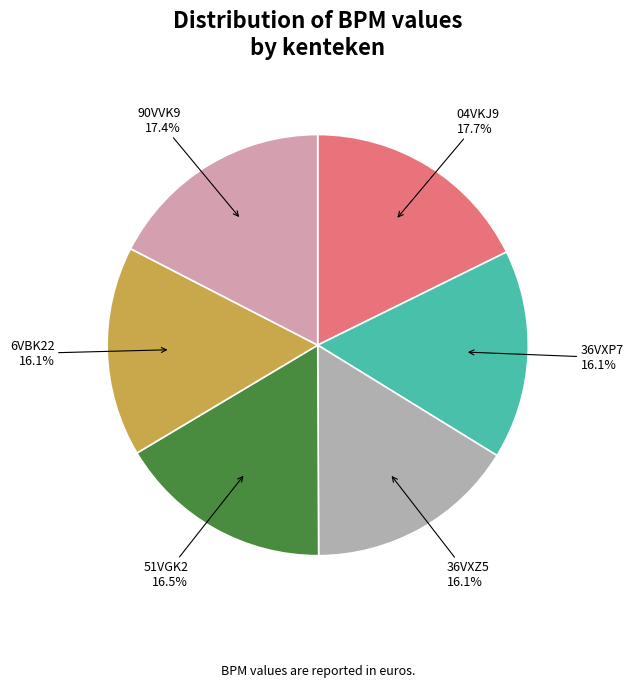

What is the ratio of the value at 36VXZ5 to the value at 36VXP7?

1.0